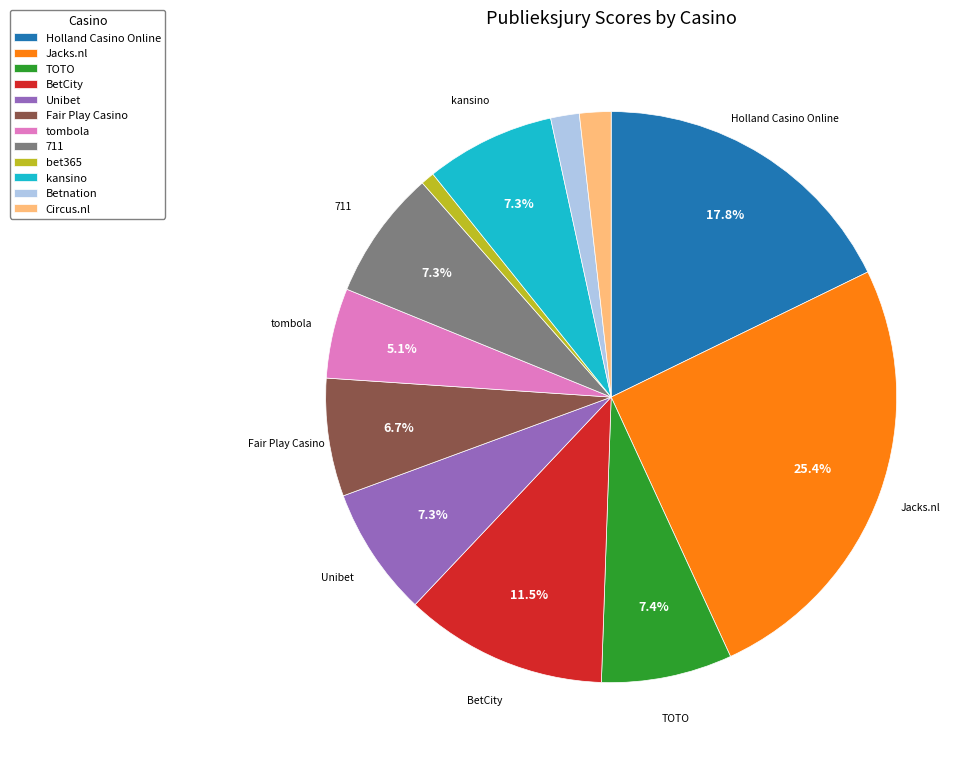

Which has a higher value, Betnation or kansino?

kansino